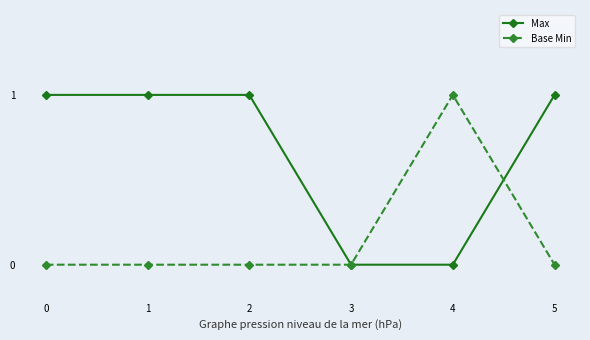

Is this an area chart (filled region under the line)?

No